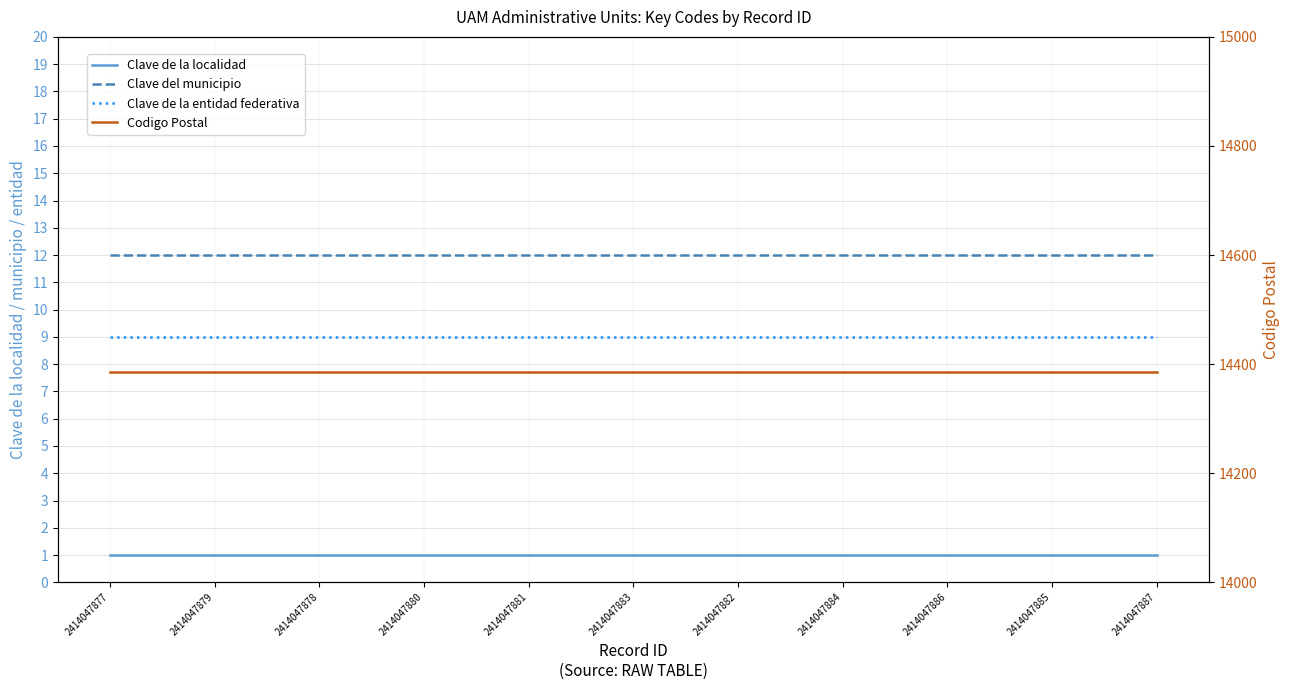

True or false: Clave de la entidad federativa has more than 0 interior local peaks.

False